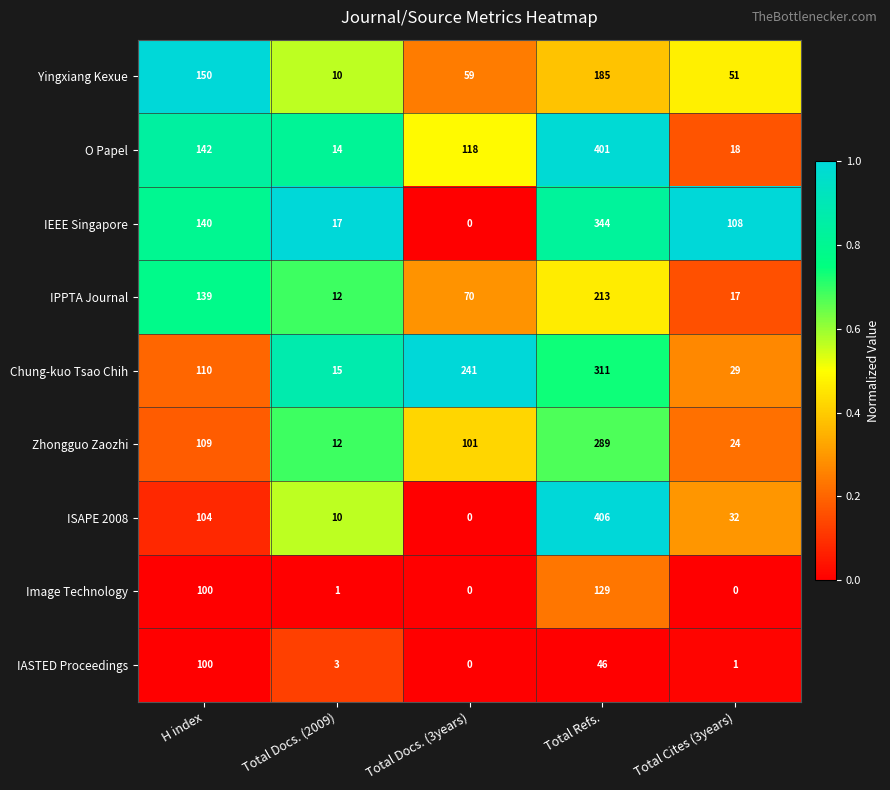

The value of ISAPE 2008 at Total Refs. is 239. True or false?

False